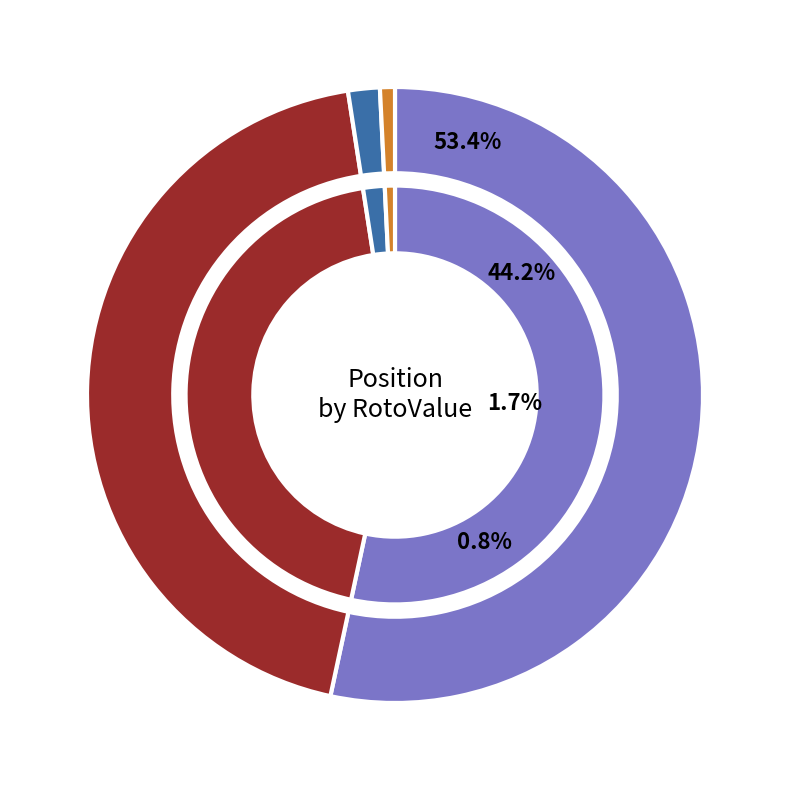

Which category has the biggest portion of the pie?

SS